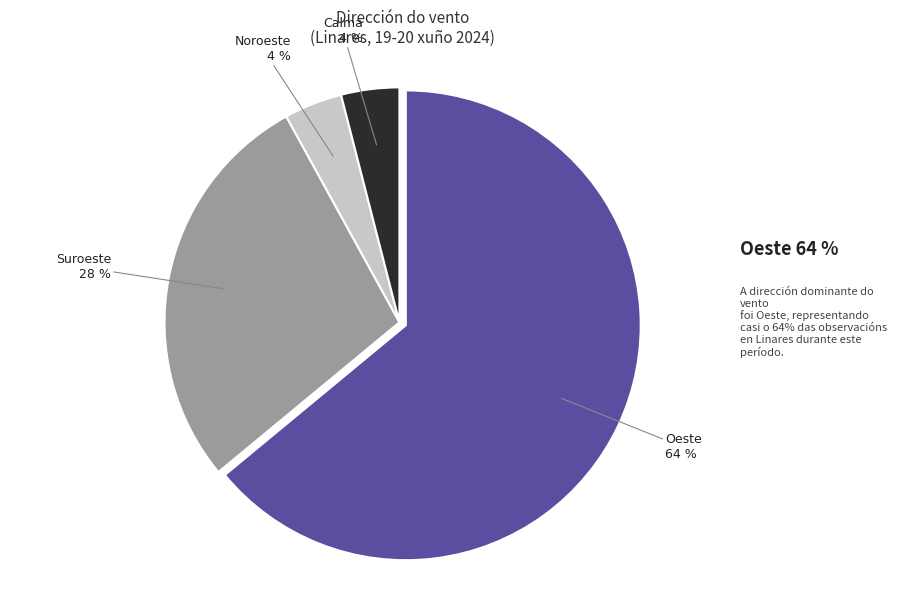

To the nearest percent, what is the difference between the largest and smallest slice percentages?

60%